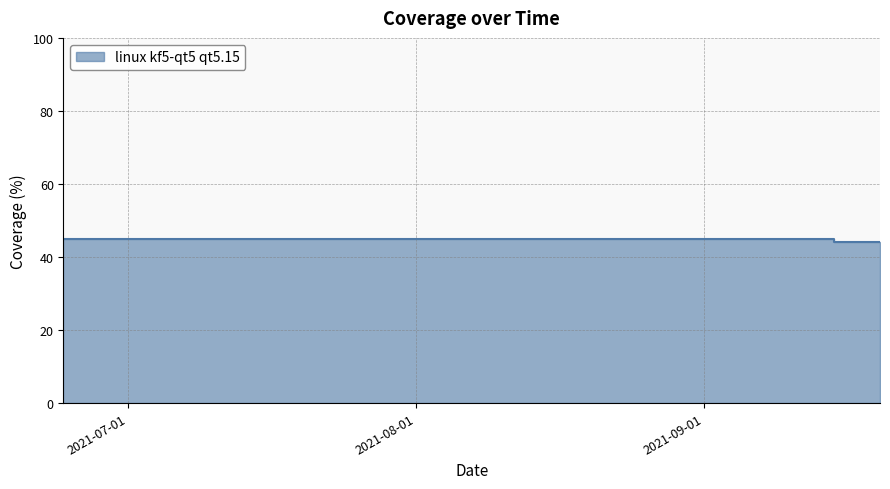

The chart shows a value of 45 at 2021-08-15. True or false?

True